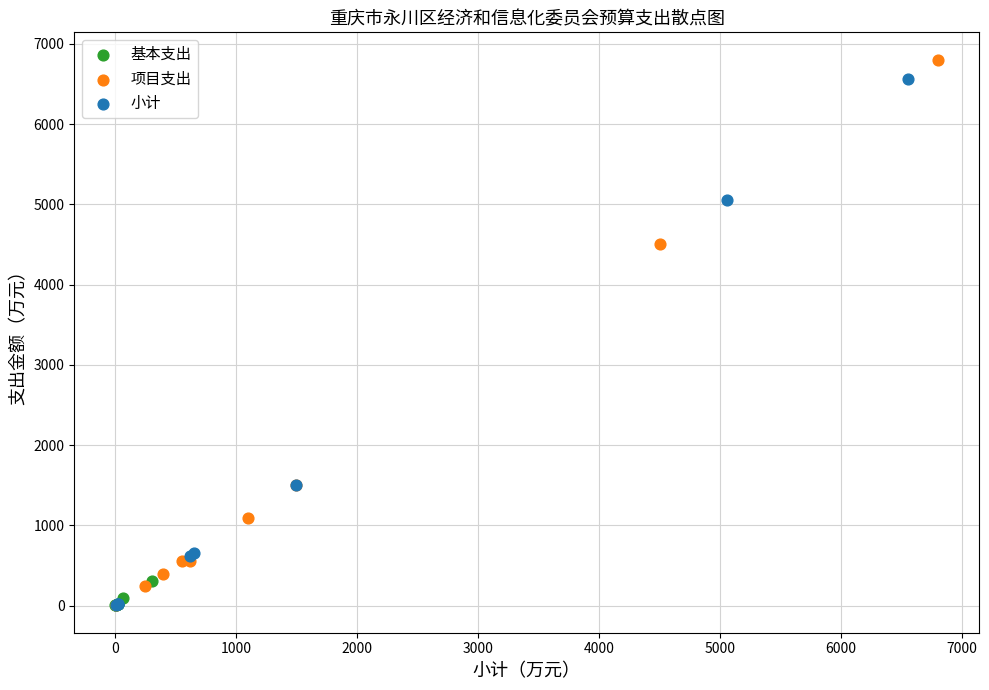

Which series contains the highest Y value?

项目支出